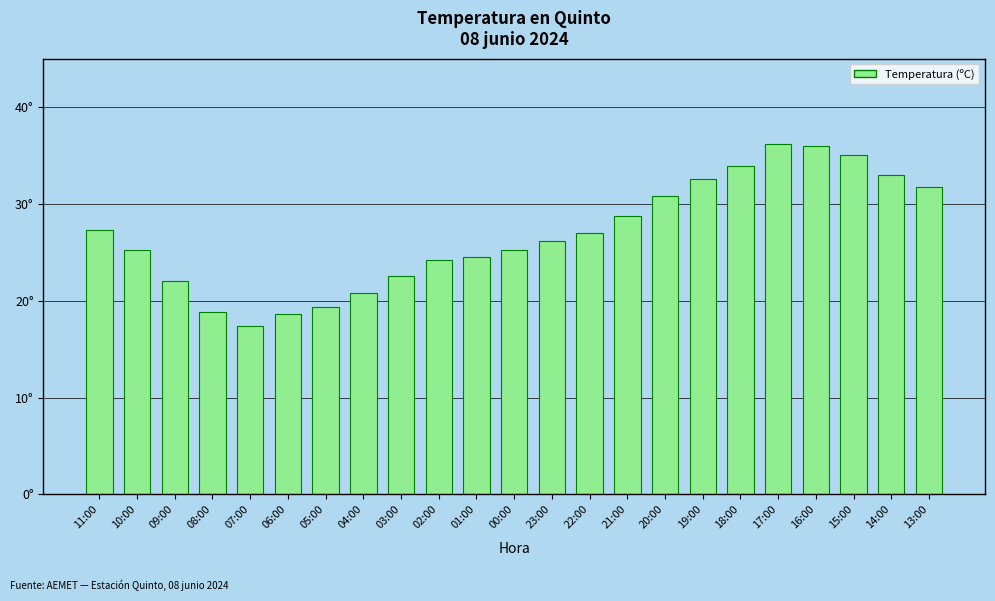

List the labels in order of value, smallest first.

07:00, 06:00, 08:00, 05:00, 04:00, 09:00, 03:00, 02:00, 01:00, 10:00, 00:00, 23:00, 22:00, 11:00, 21:00, 20:00, 13:00, 19:00, 14:00, 18:00, 15:00, 16:00, 17:00